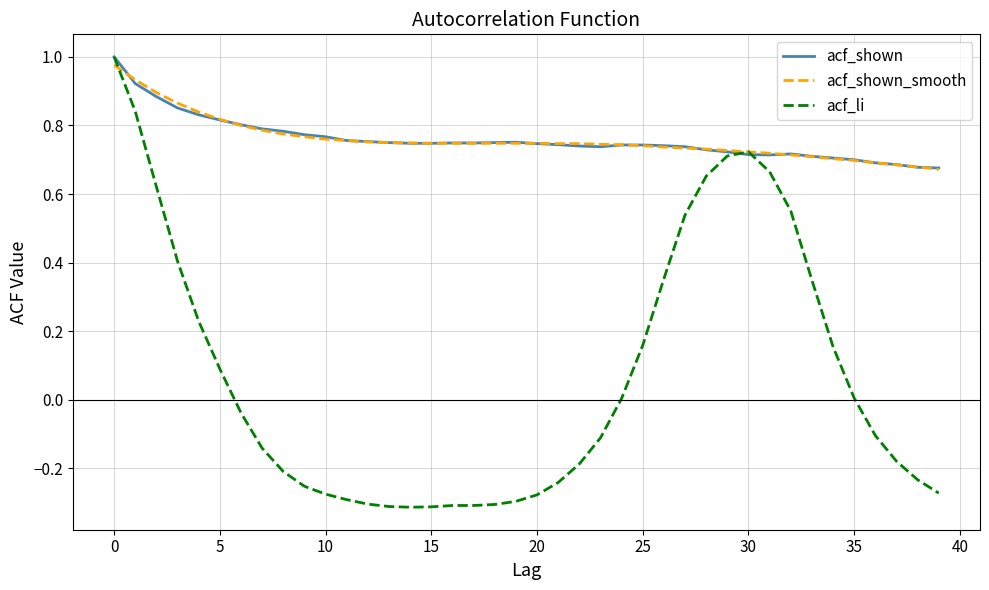

Which series has the largest range (max minus min)?

acf_li